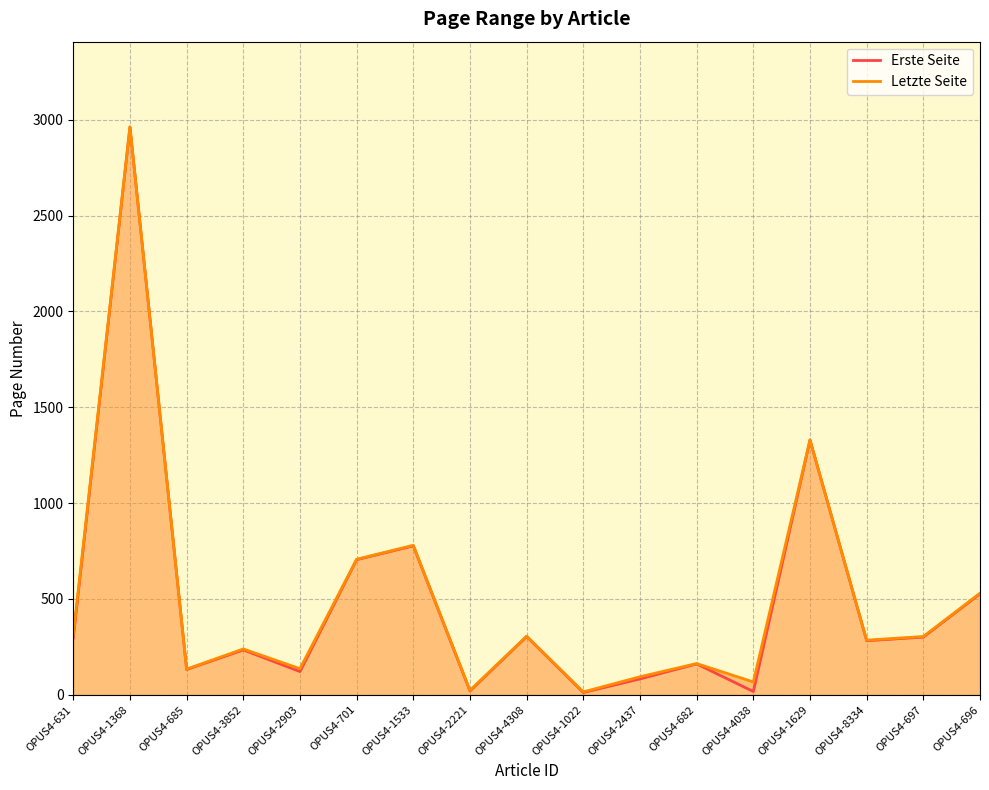

True or false: Letzte Seite and Erste Seite intersect in this chart.

False